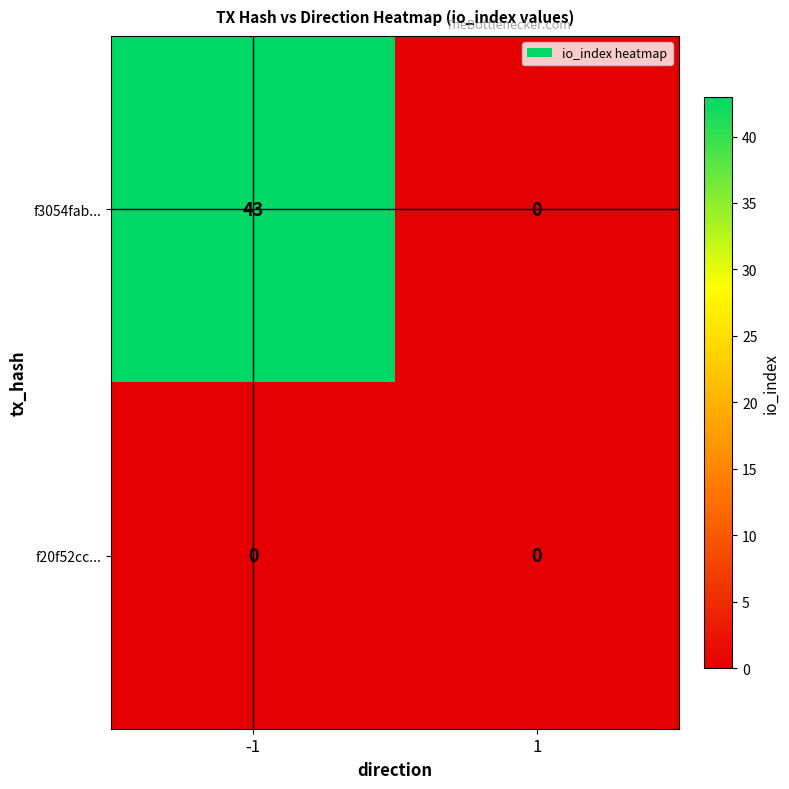

Reading right to left, list all the values displayed in this chart.

f3054fab...: 0	43
f20f52cc...: 0	0